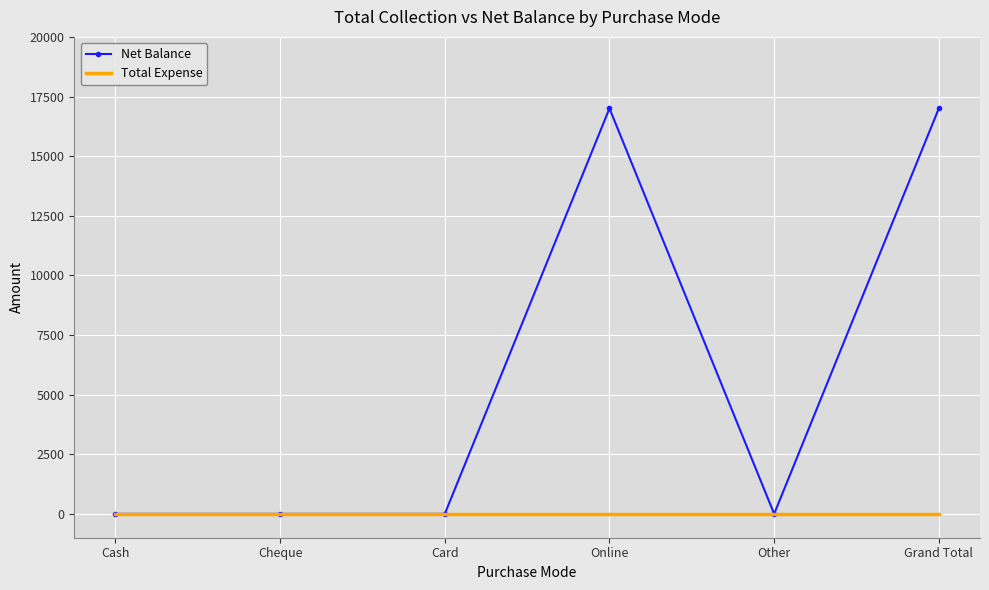

Which series has the largest total across all categories?

Net Balance